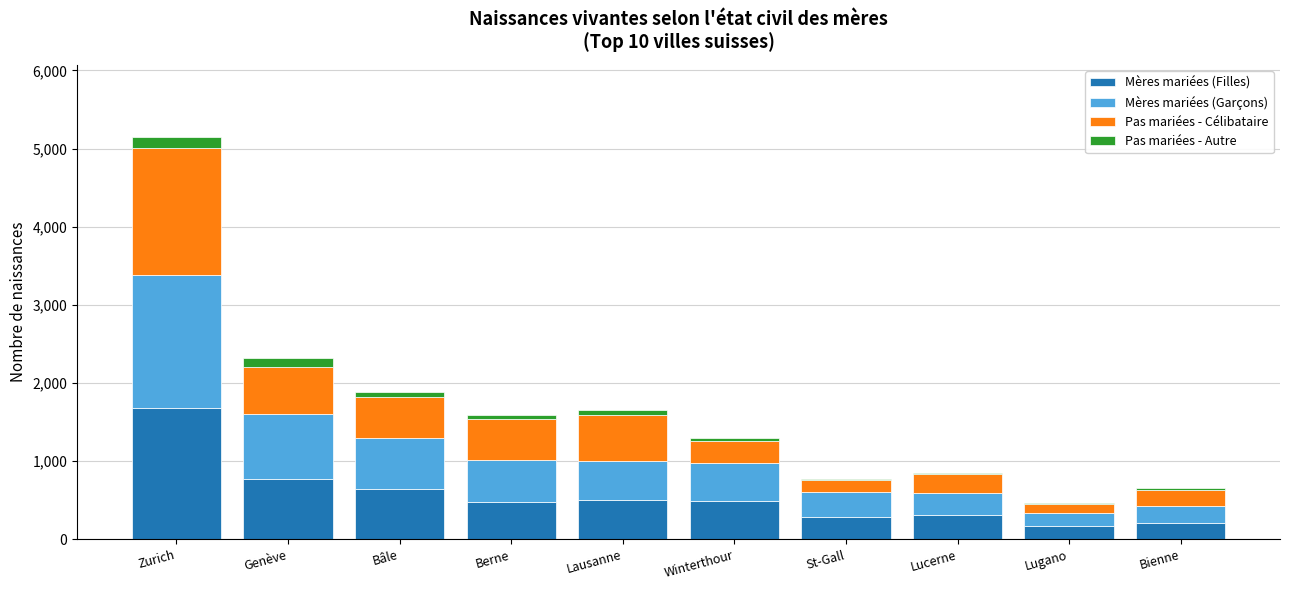

What is the lowest value of the Mères mariées (Filles) series?

171